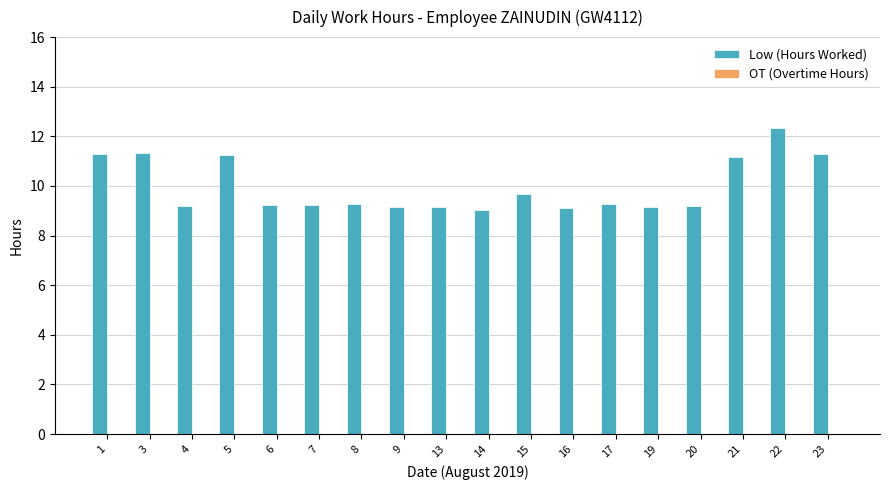

Which category has the highest value across all series?

22